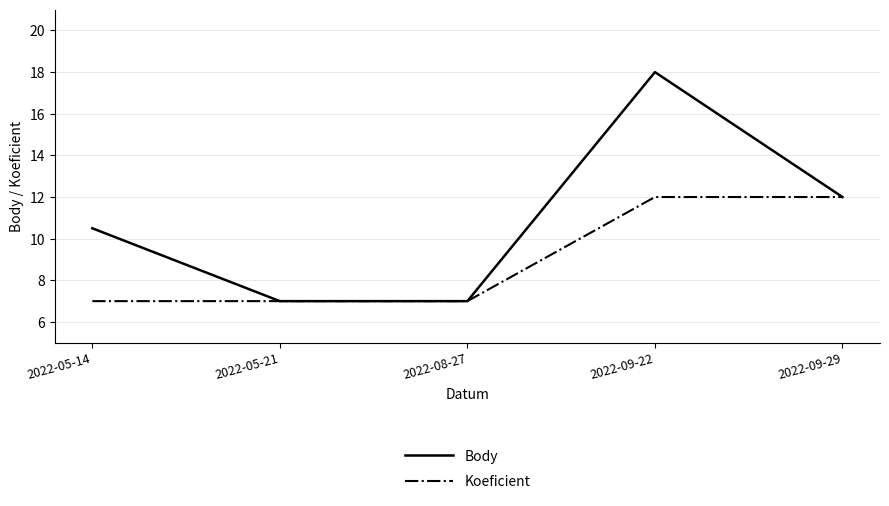

At which category is the sum across all series the highest?

2022-09-22